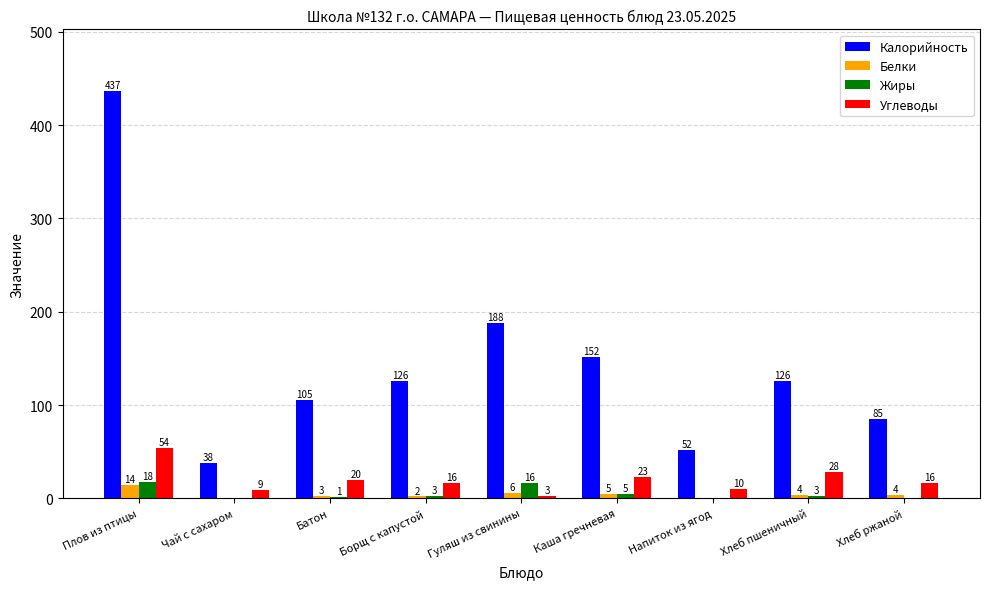

What is the total value across all series at Каша гречневая?

185